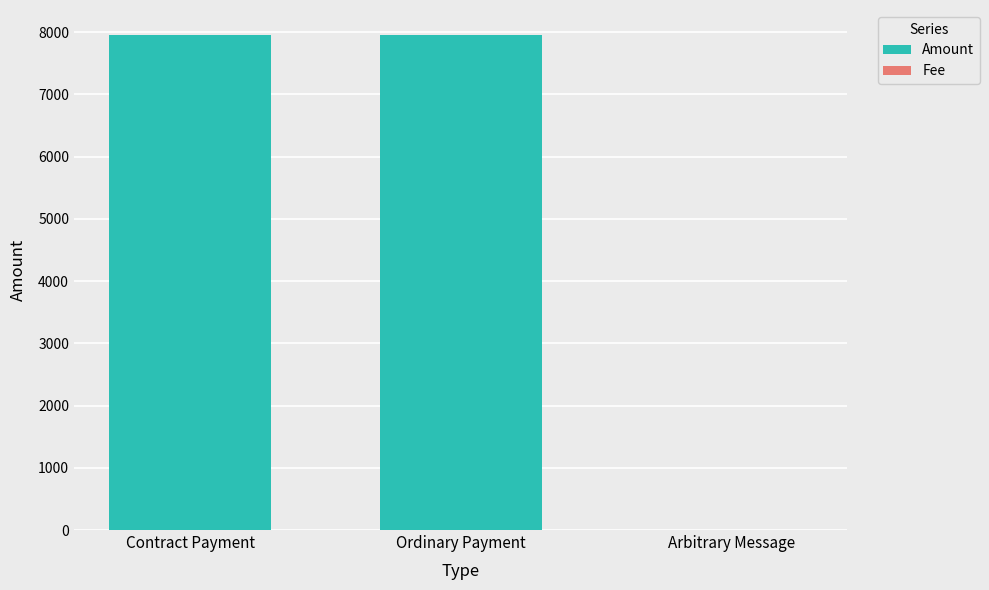

Read the Amount value at Contract Payment.

7956.1